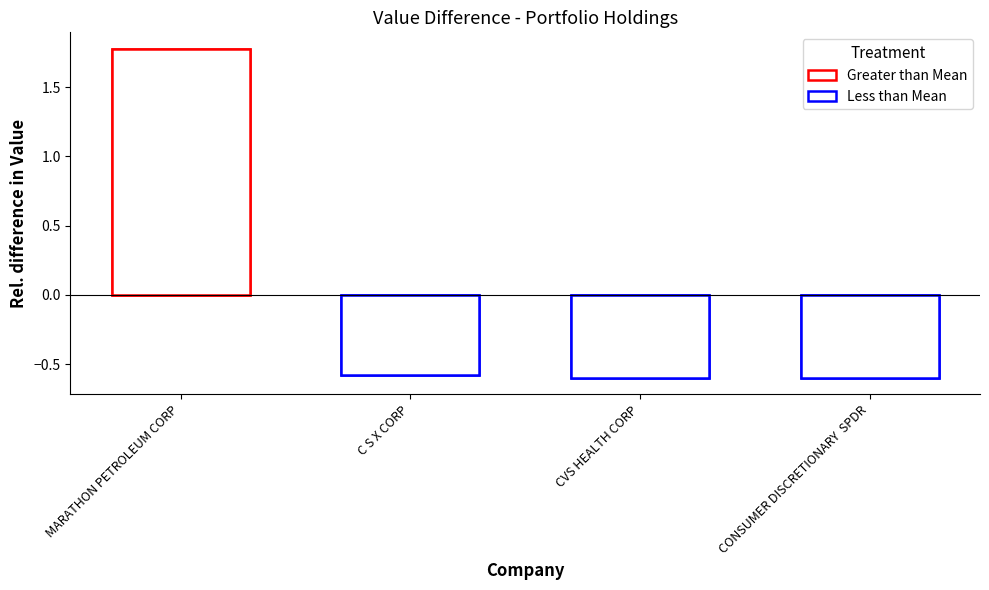

List the labels in order of value, smallest first.

CONSUMER DISCRETIONARY  SPDR, CVS HEALTH CORP, C S X CORP, MARATHON PETROLEUM CORP